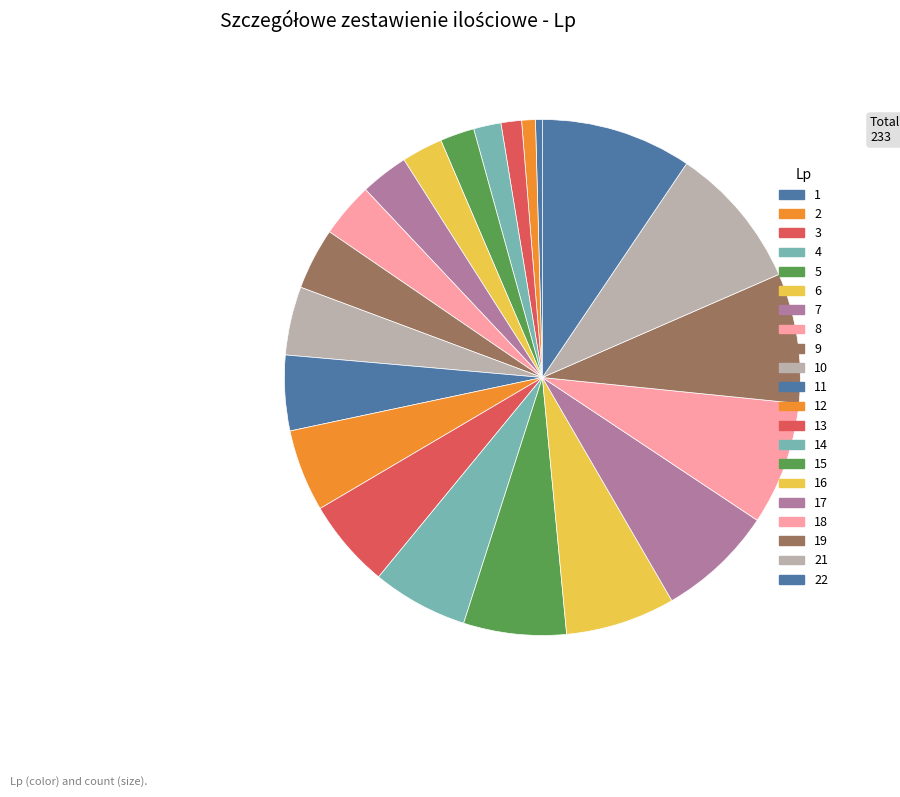

To the nearest percent, what portion does 21 represent?

9%